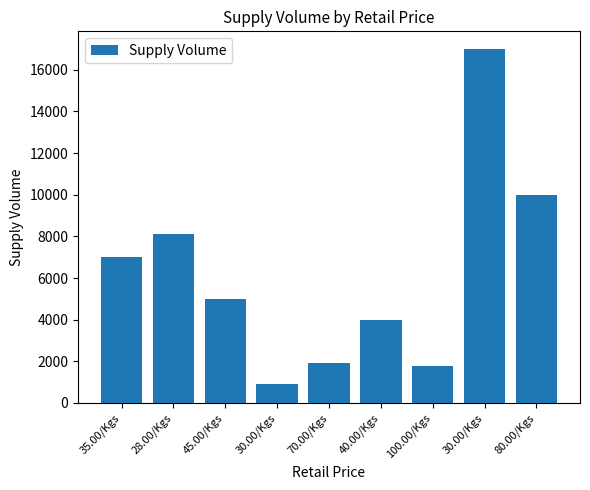

Are the bars grouped side by side (vs. stacked)?

No